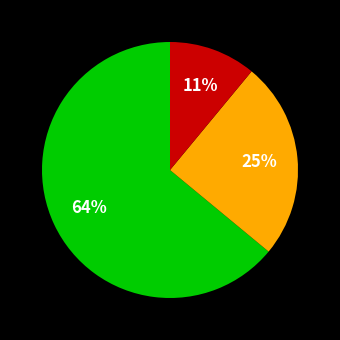

To the nearest percent, what is the difference between the largest and smallest slice percentages?

53%